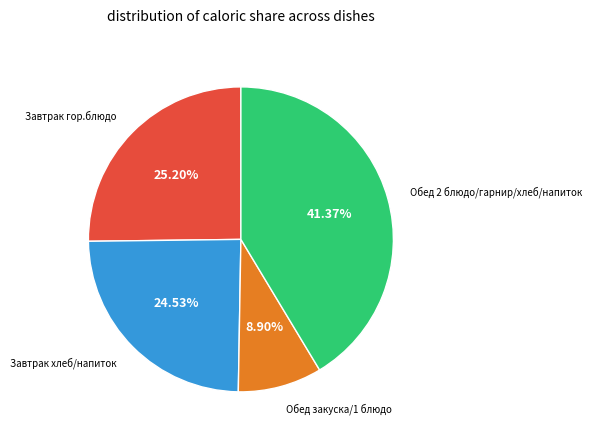

Count the number of slices in the pie.

4